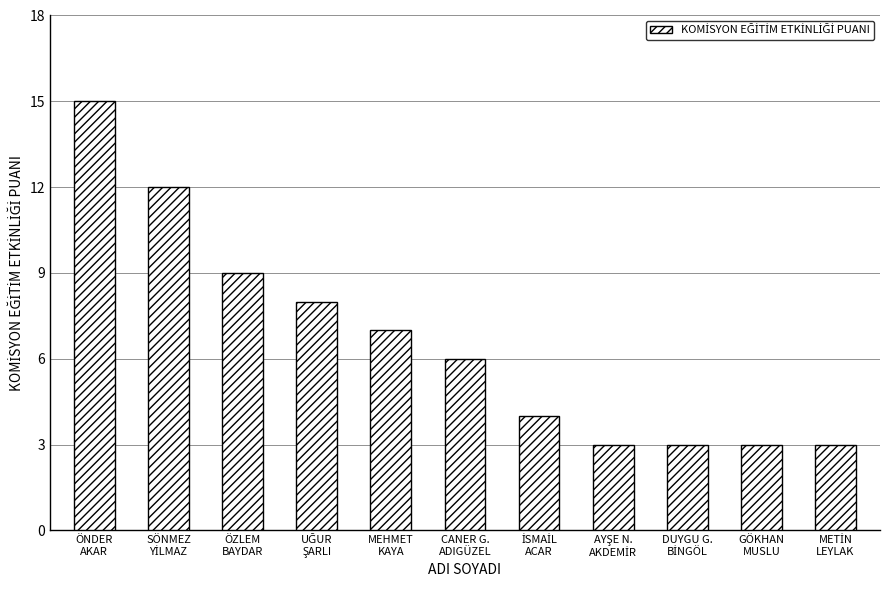

What is the maximum value shown in the chart?

15